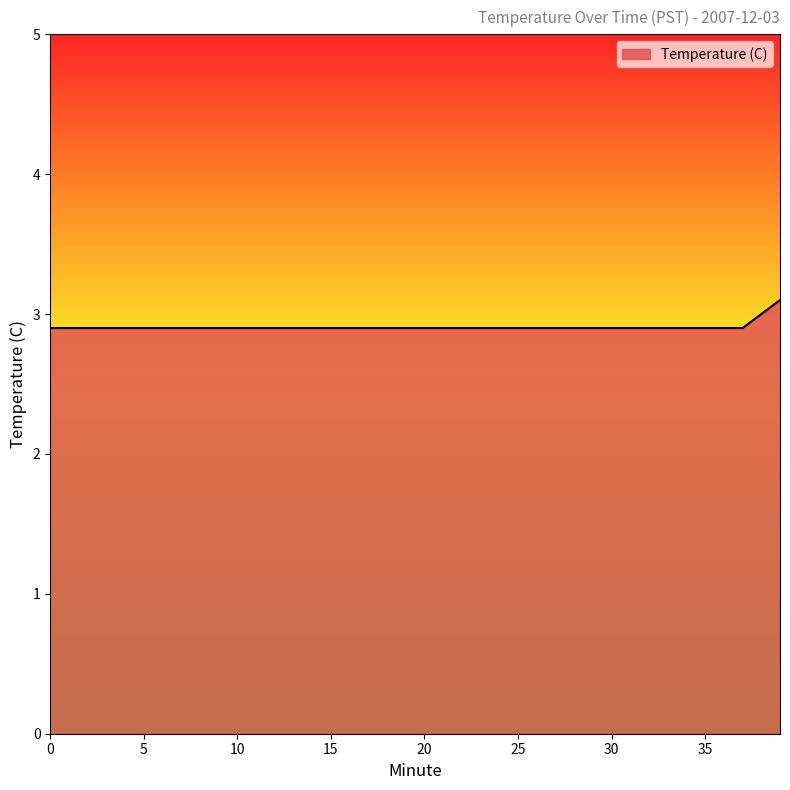

What is the maximum value shown in the chart?

3.1